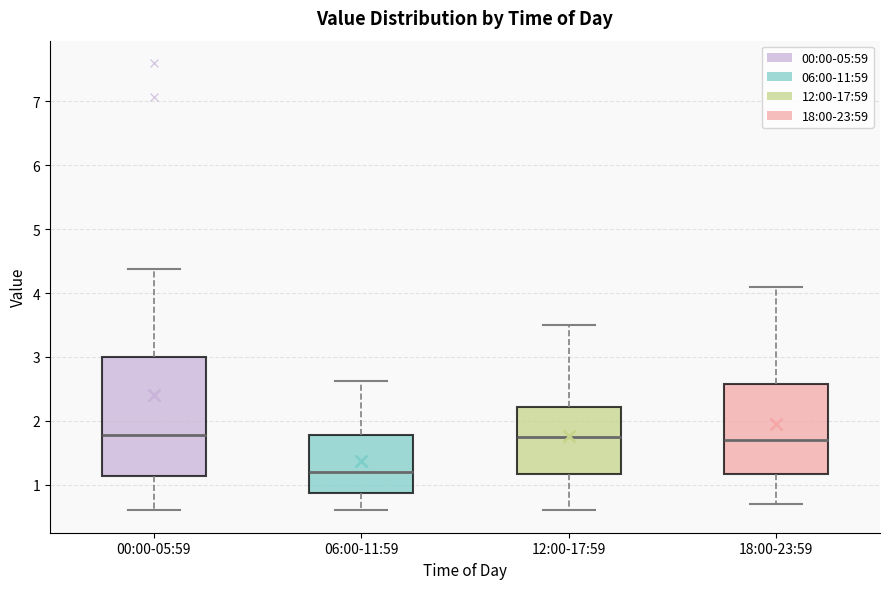

Where is the upper edge of the box for 12:00-17:59 on the y-axis? The values are not printed on the chart, so give them approximately, as read against the axis.

2.2